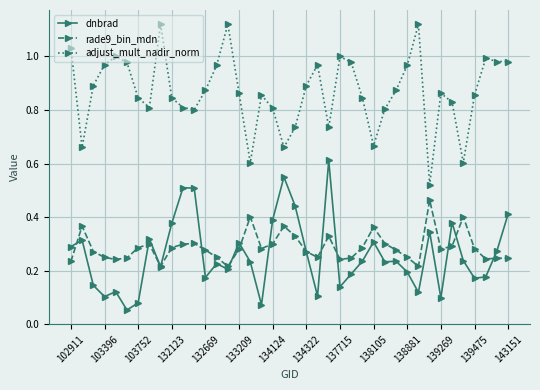

True or false: adjust_mult_nadir_norm and dnbrad cross at least once.

False